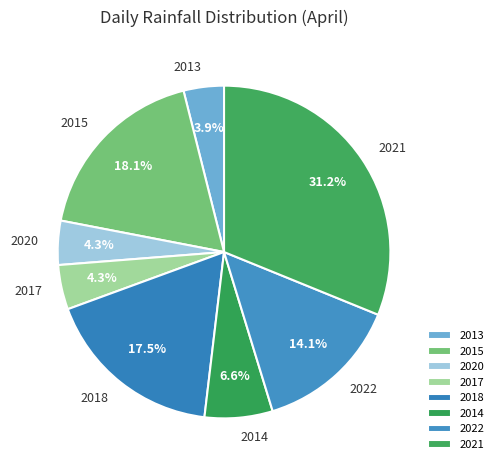

What portion of the pie excludes 2020?

95.7%